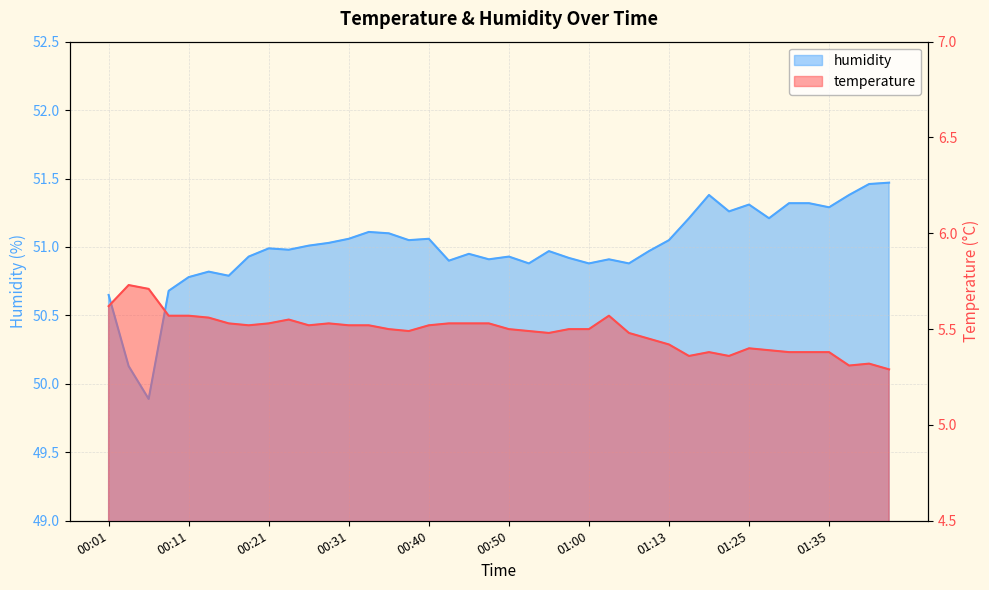

What is the highest value of the humidity series?

51.5